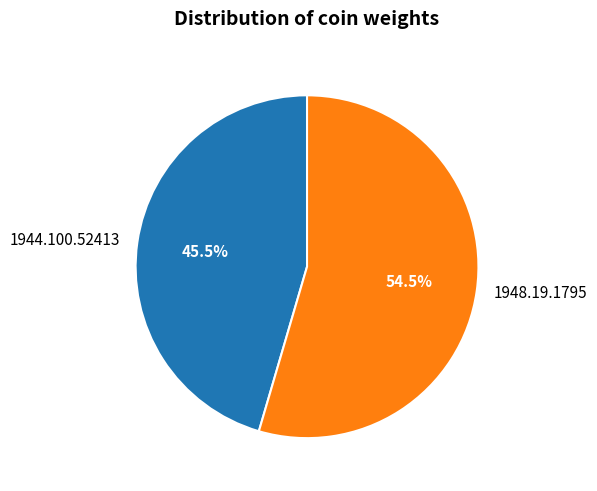

Do 1944.100.52413 and 1948.19.1795 together represent more than half of the pie?

Yes